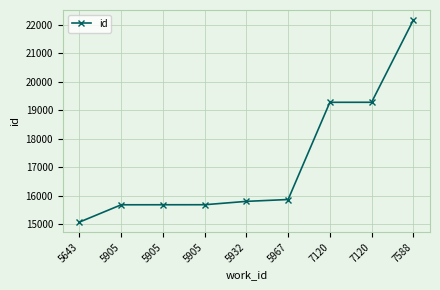

At which category does the chart reach its peak across all series?

7588